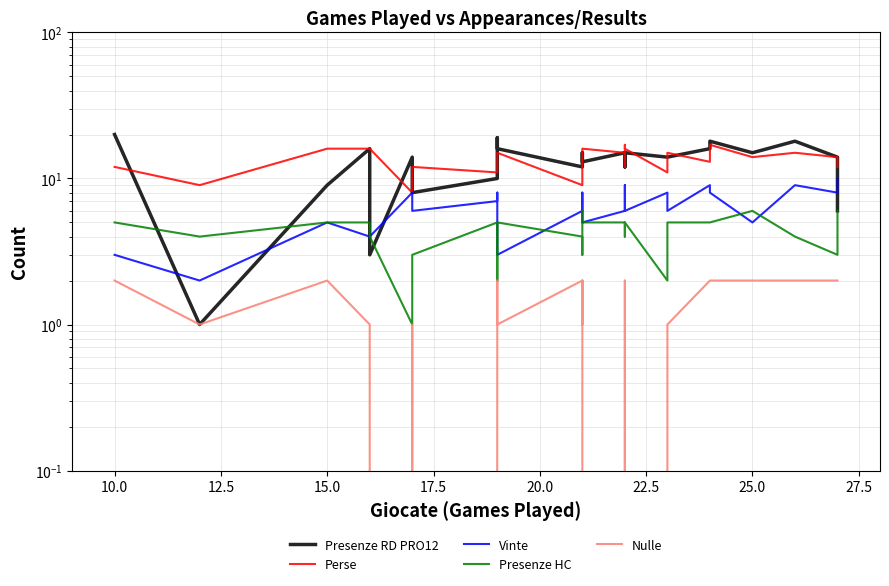

Is this an area chart (filled region under the line)?

No